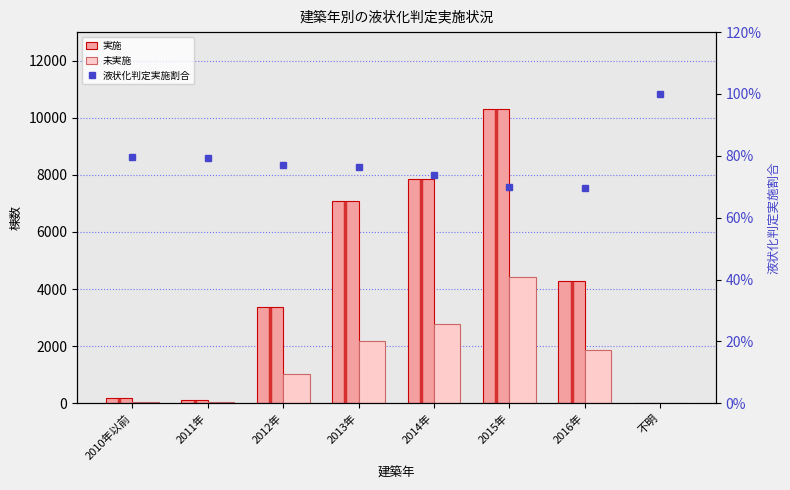

Reading left to right, list all the values displayed in this chart.

実施: 2010年以前=171.0	2011年=126.0	2012年=3383.0	2013年=7085.0	2014年=7845.0	2015年=10310.0	2016年=4268.0	不明=3.0
未実施: 2010年以前=44.0	2011年=33.0	2012年=1006.0	2013年=2187.0	2014年=2768.0	2015年=4419.0	2016年=1869.0	不明=0.0
液状化判定実施割合: 2010年以前=0.8	2011年=0.8	2012年=0.8	2013年=0.8	2014年=0.7	2015年=0.7	2016年=0.7	不明=1.0